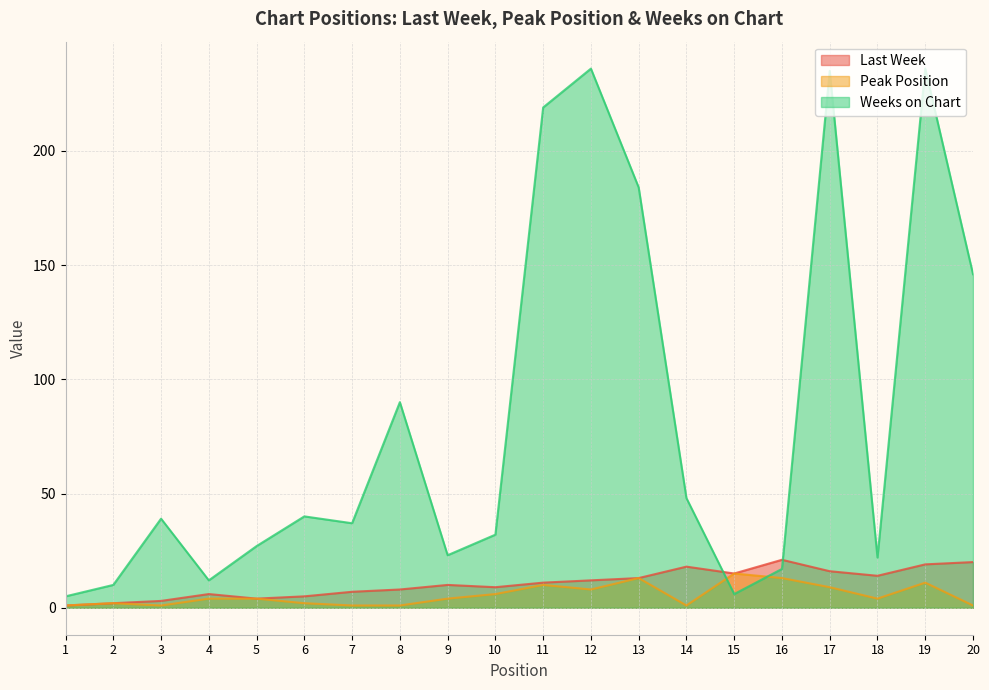

Is the value of Peak Position at 14 greater than the value of Last Week at 12?

No